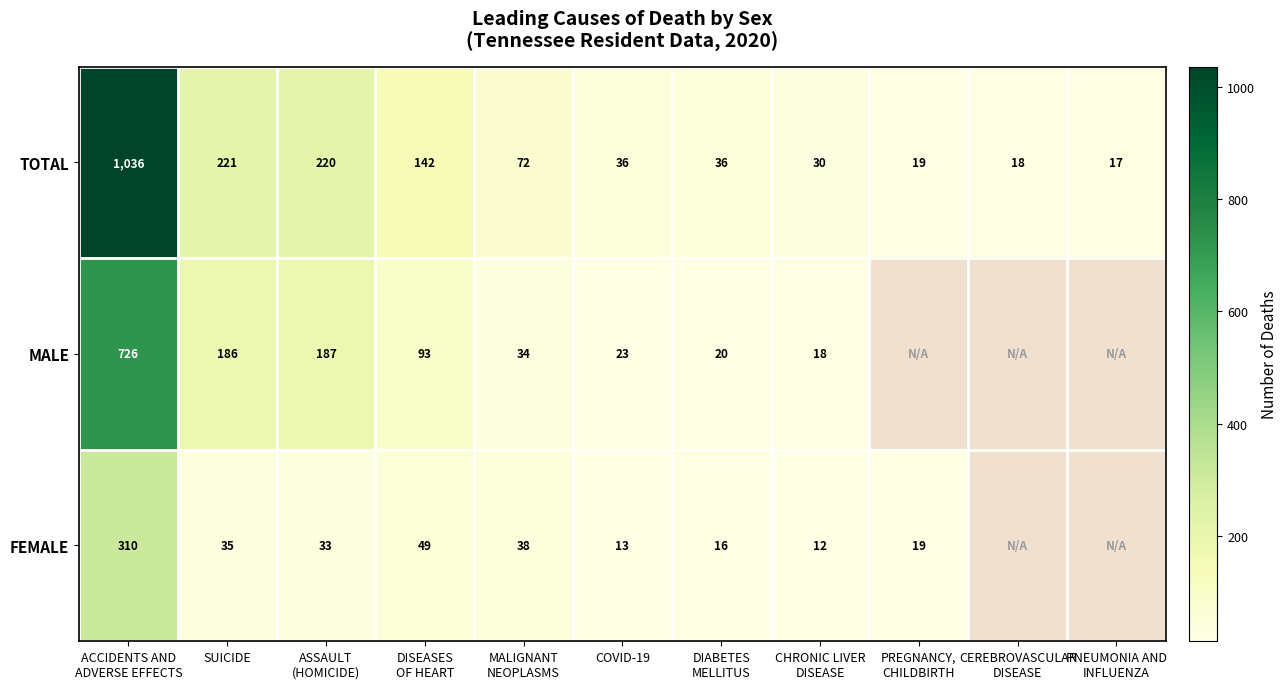

Is it true that FEMALE equals 35 at SUICIDE?

True